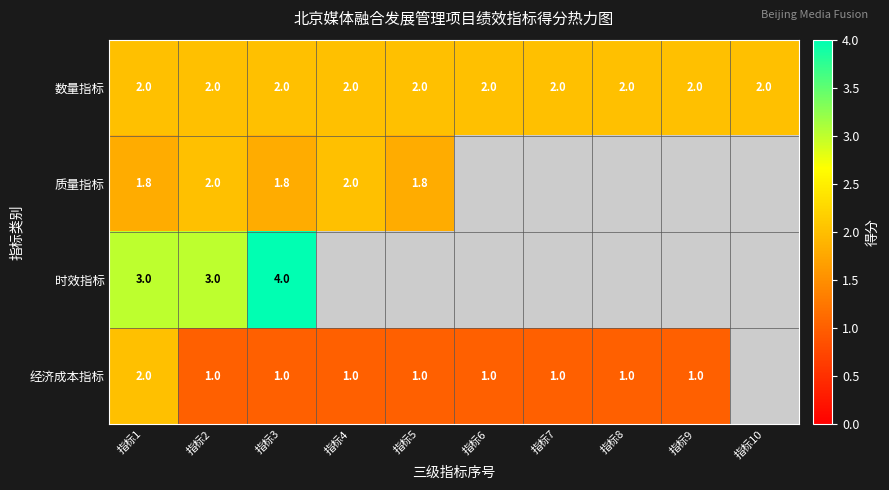

Is the value of 数量指标 at 指标2 greater than the value of 经济成本指标 at 指标3?

Yes